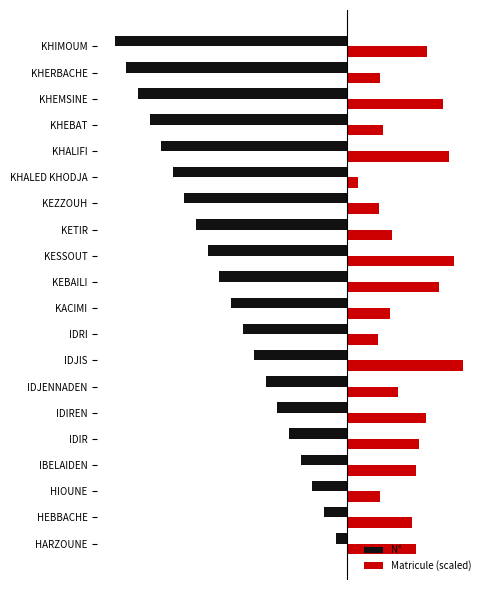

What are all the series names shown in the legend?

N°, Matricule (scaled)